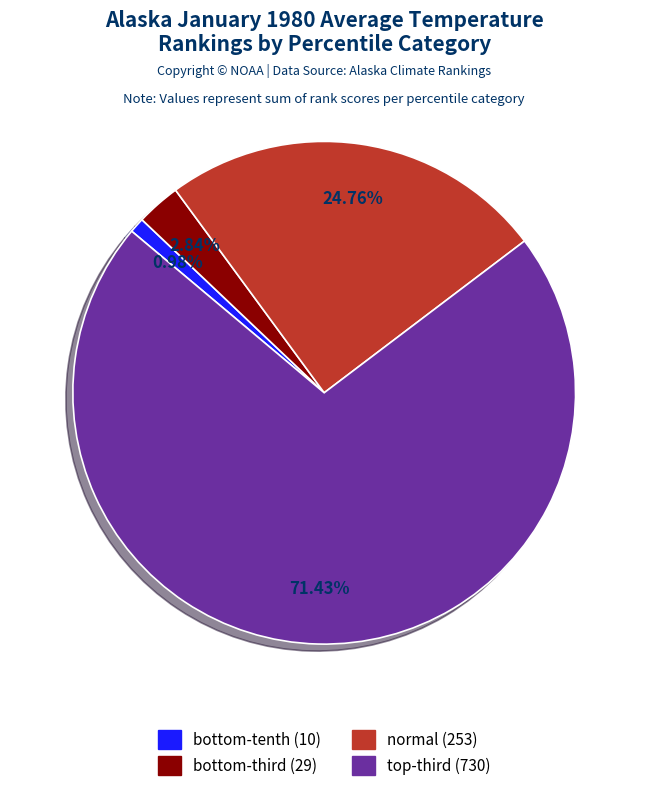

Does any single category account for the majority?

Yes